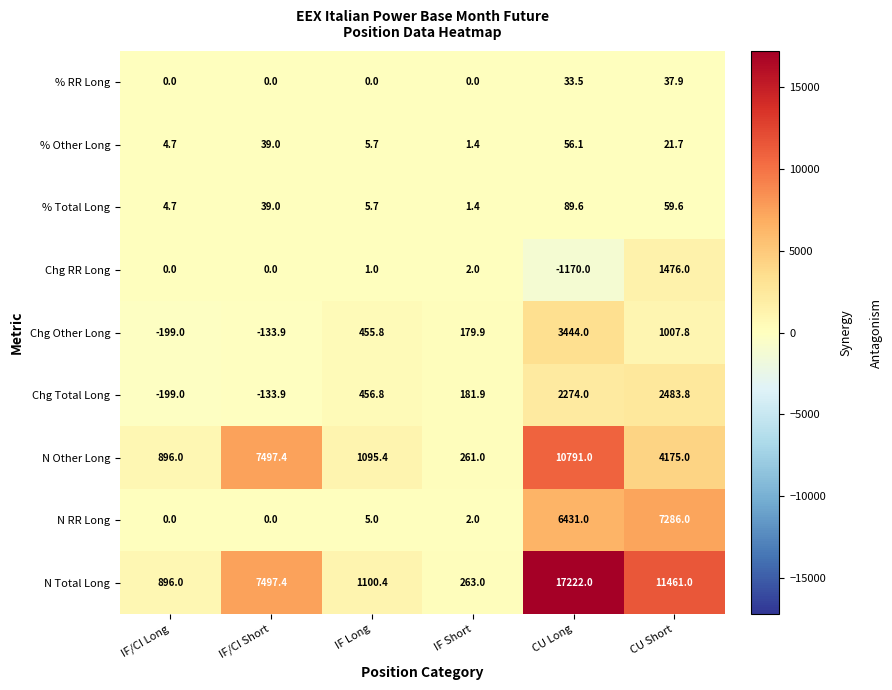

Rank the series by their maximum value, from lowest to highest.

% RR Long, % Other Long, % Total Long, Chg RR Long, Chg Total Long, Chg Other Long, N RR Long, N Other Long, N Total Long